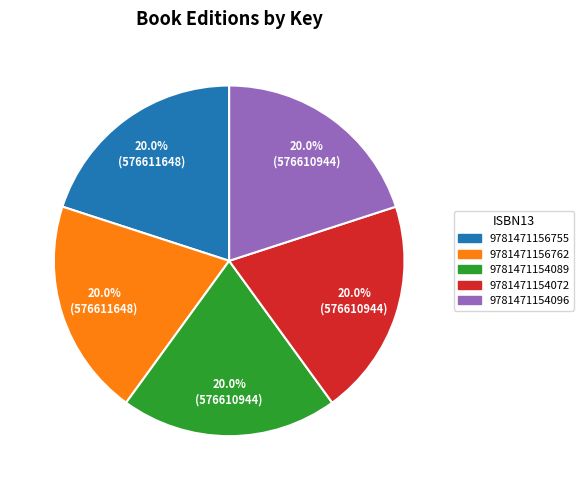

Do 9781471156762 and 9781471154089 together represent more than half of the pie?

No